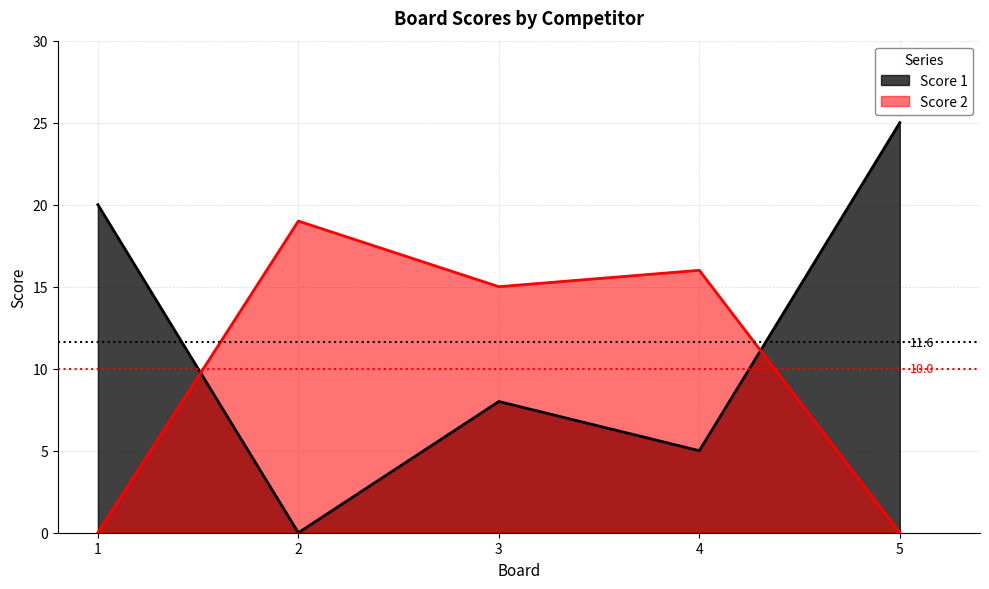

What is the total value across all series at 3?

23